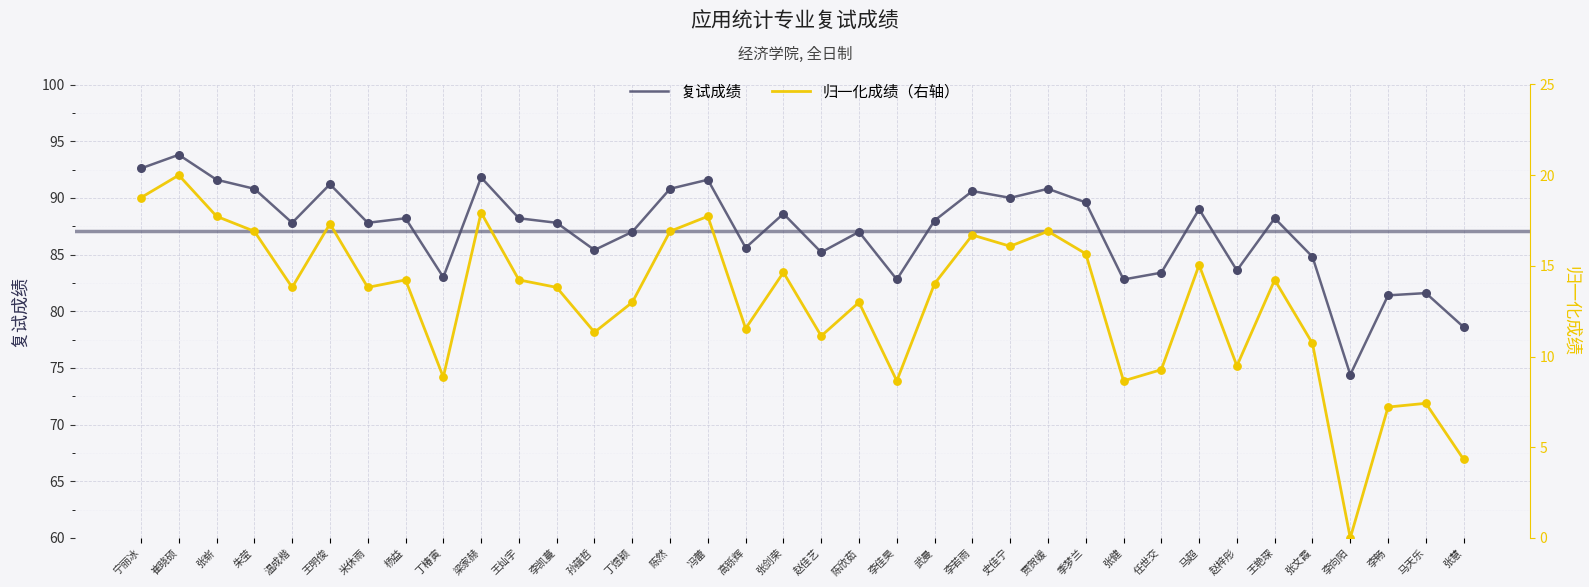

Which series has the largest total across all categories?

复试成绩